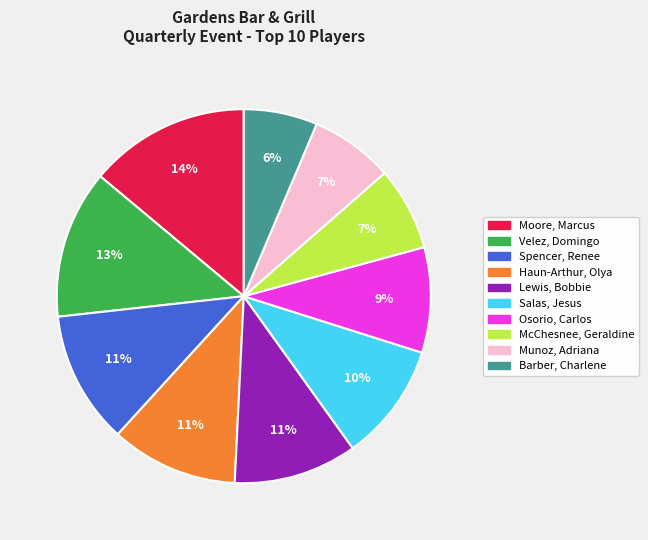

How many slices are in this pie chart?

10